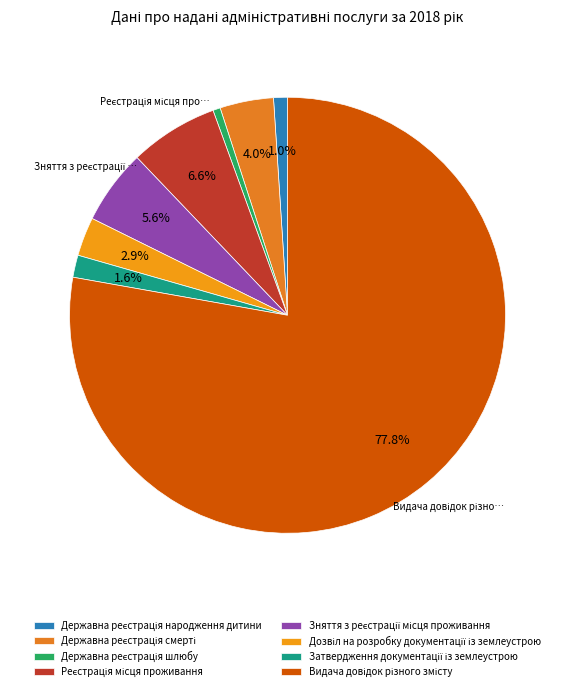

What percentage is NOT represented by Державна реєстрація смерті?

96.0%